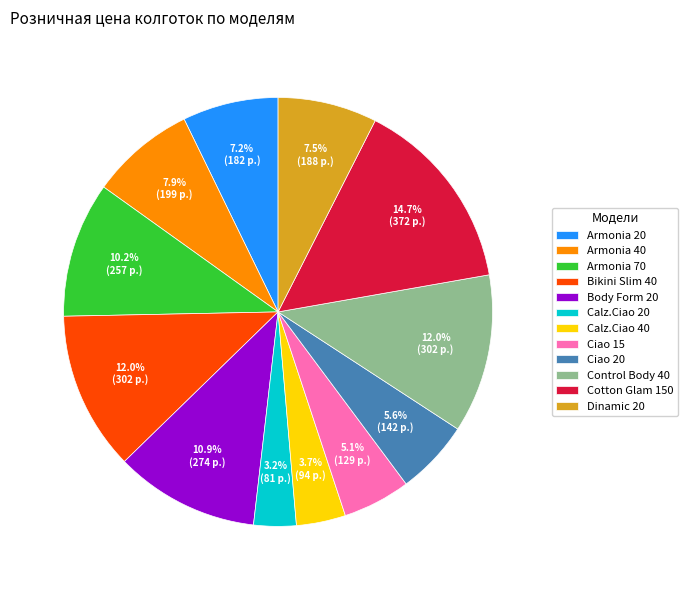

Which has a higher value, Armonia 70 or Bikini Slim 40?

Bikini Slim 40